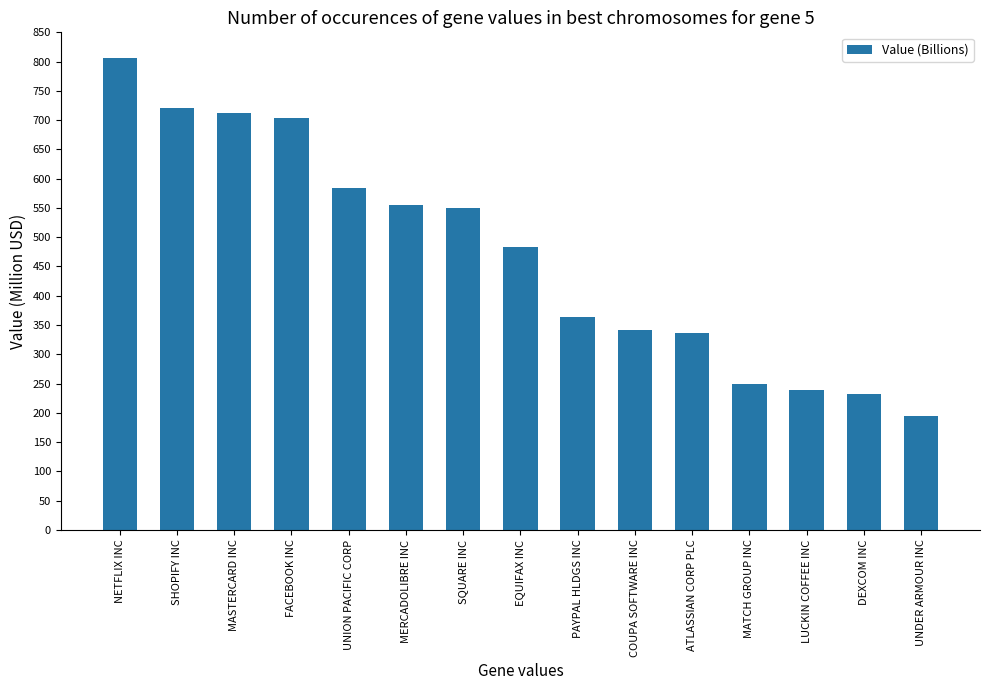

Are the bars horizontal?

No